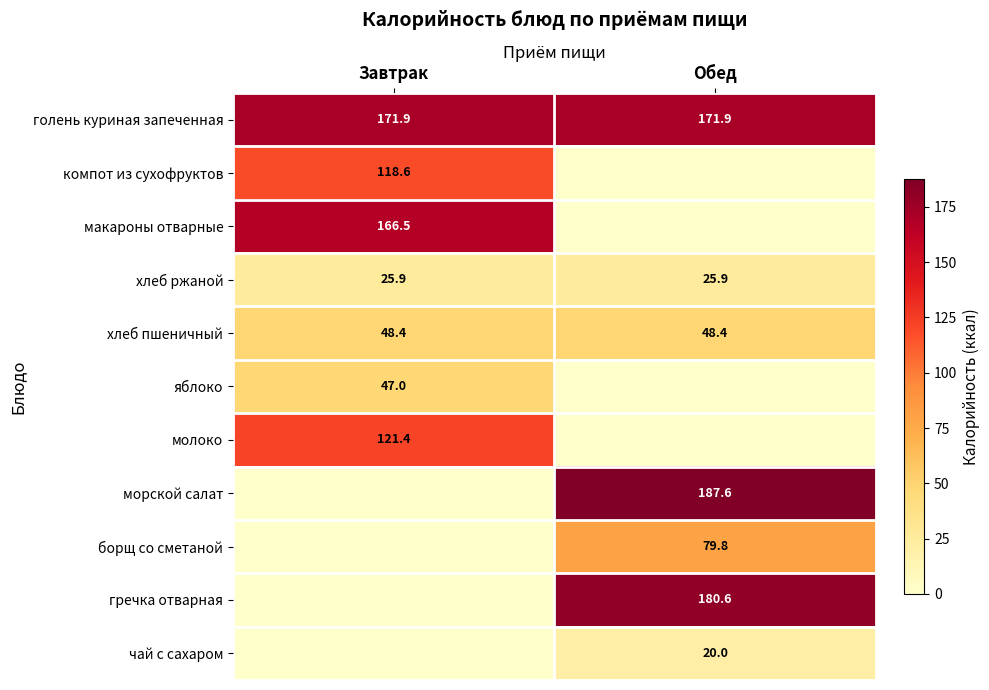

What value does the голень куриная запеченная series have at Завтрак?

171.9